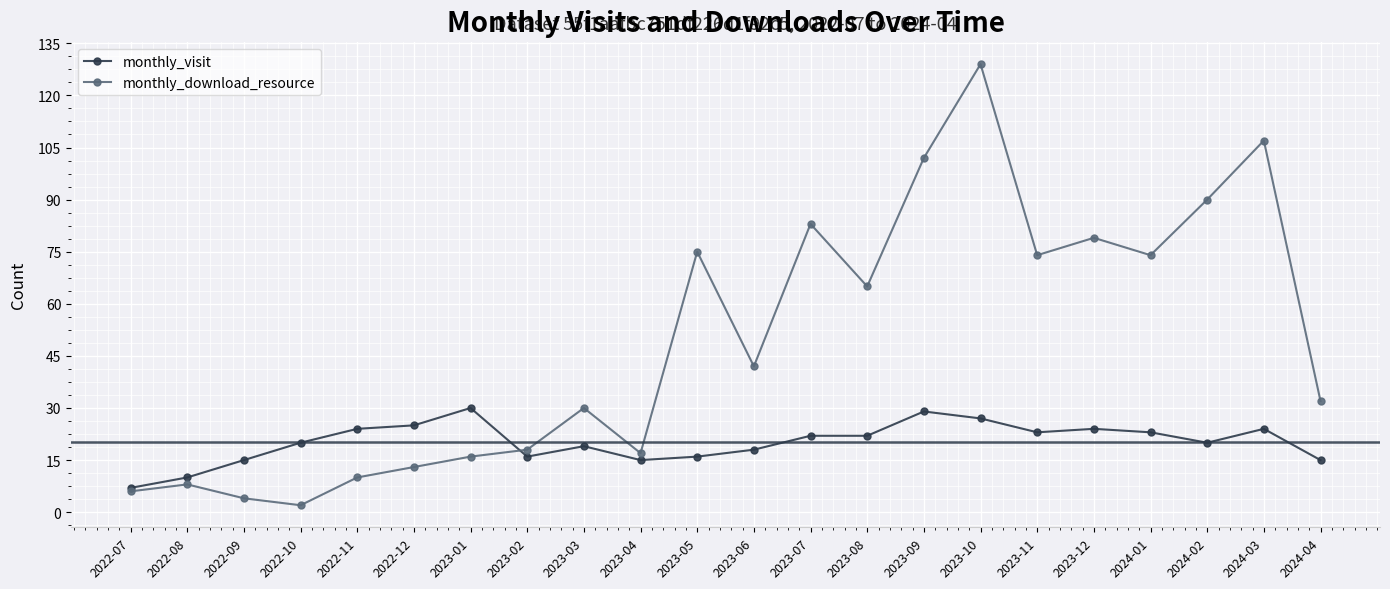

True or false: monthly_visit has a value of 15 at 2022-09.

True